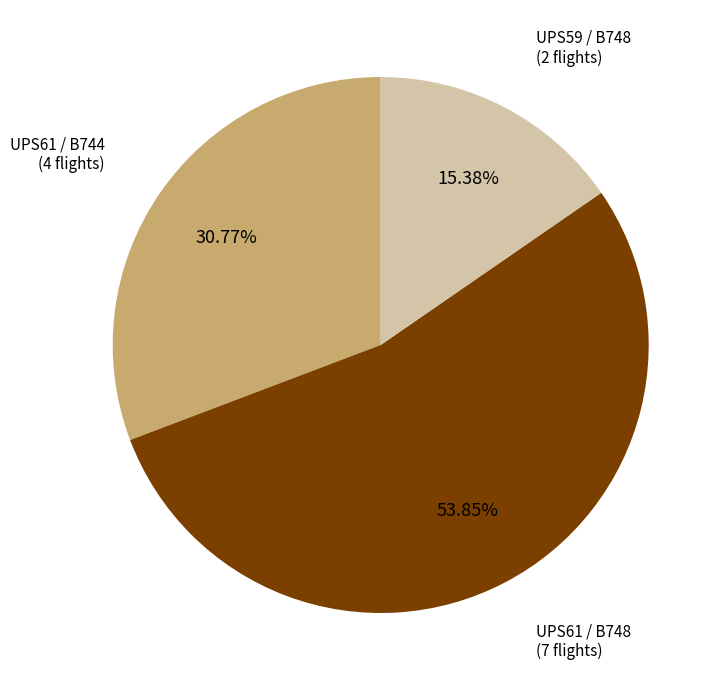

Which category has the smallest portion of the pie?

UPS59 / B748